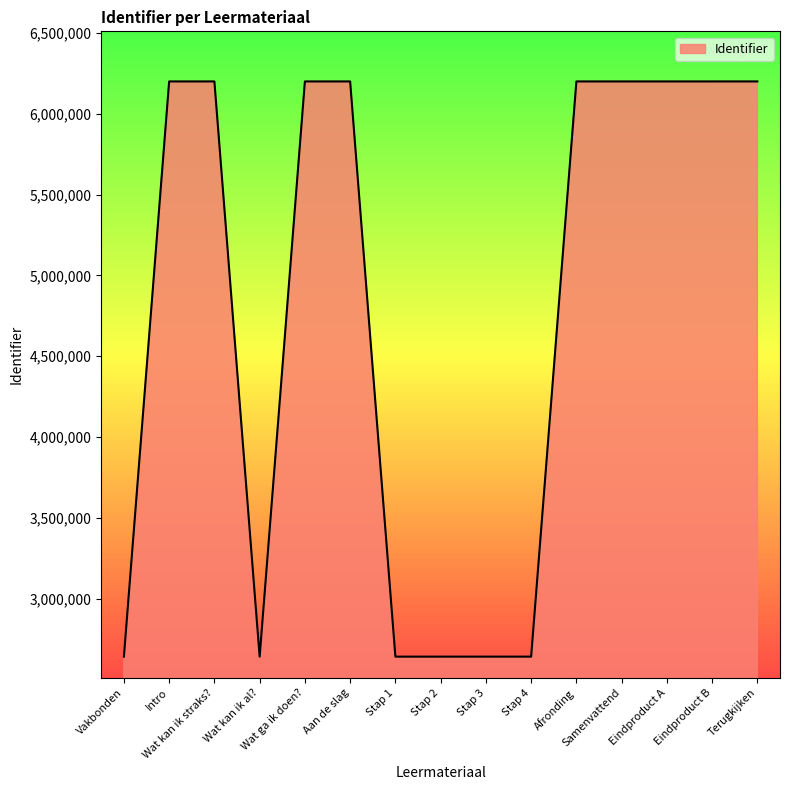

What position from the right is Terugkijken?

1